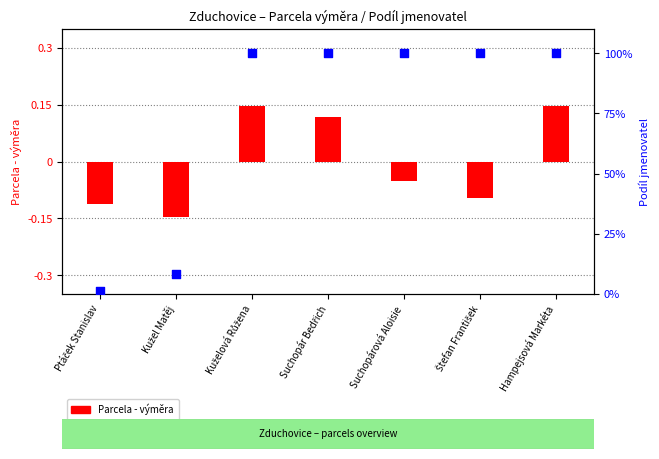

At which category is the sum across all series the highest?

Kuželová Růžena